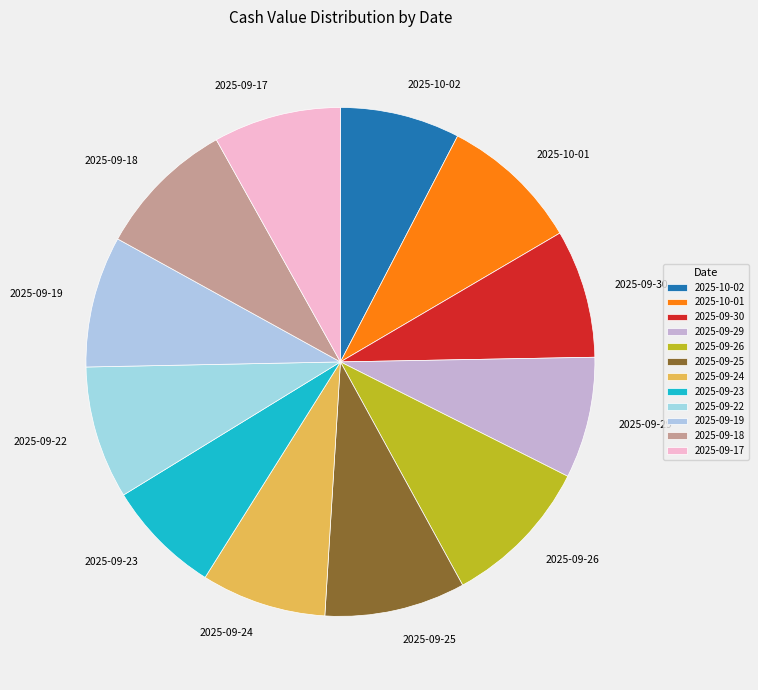

What is the ratio of the value at 2025-09-19 to the value at 2025-09-17?

1.0